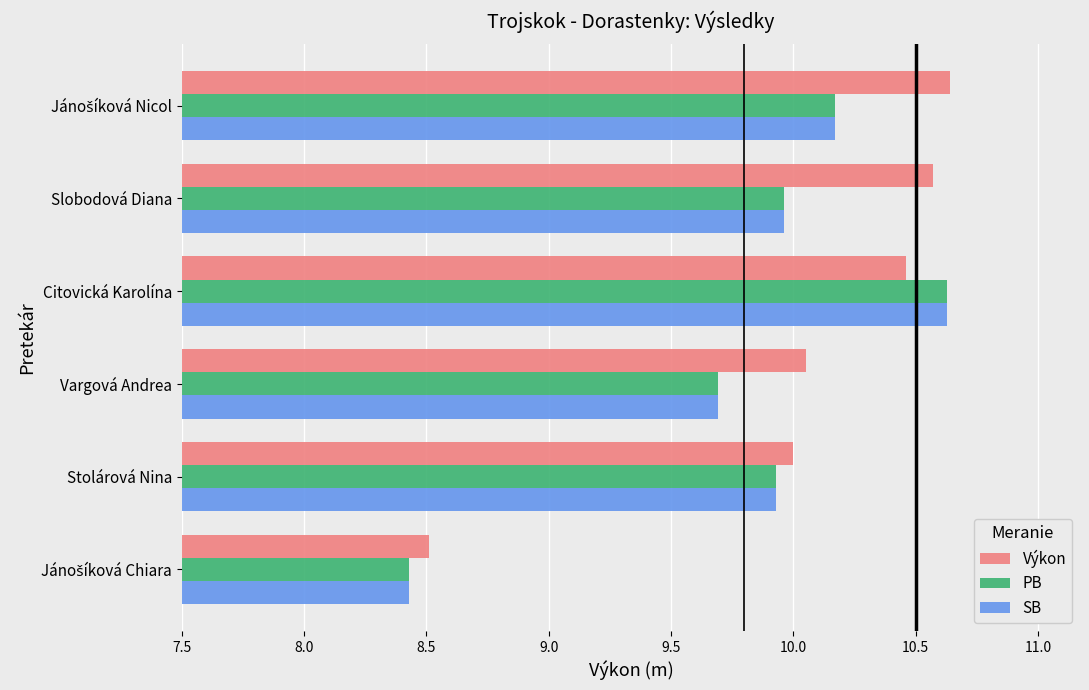

What is the sum of all Výkon values?

60.2